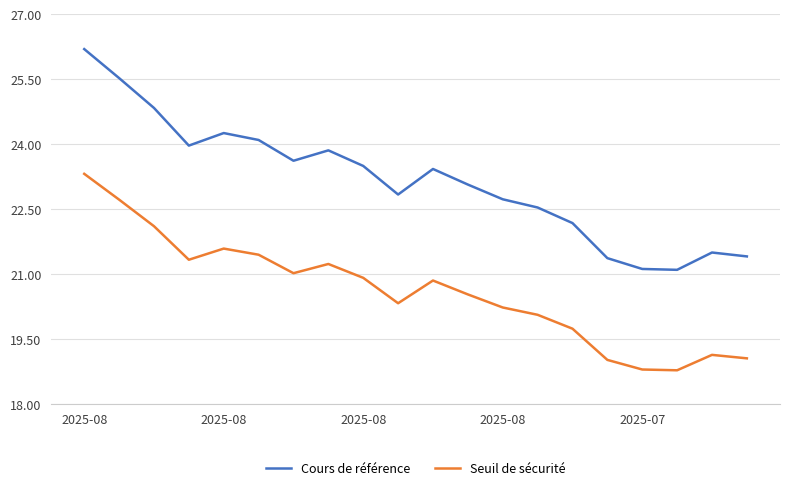

What is the difference between the maximum and minimum values in the Cours de référence series?

5.1